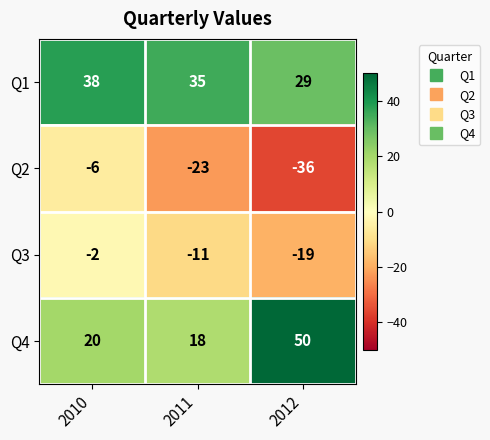

What is the greatest value displayed?

50